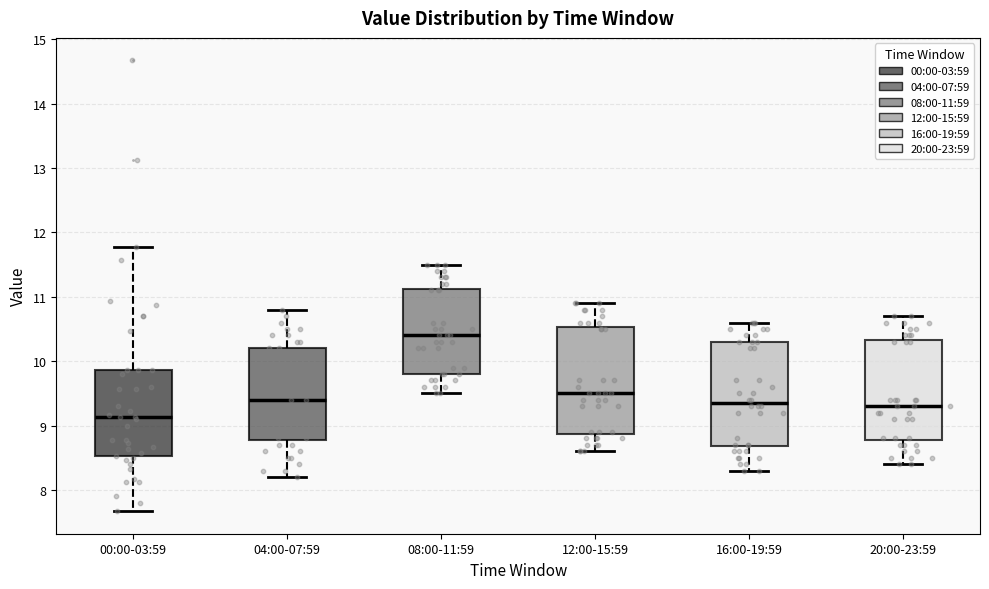

Reading left to right, transcribe this box plot: for each box, give where its median line is, the range the box spans, and where its two whiskers end, as read against the y-axis. The values are not printed on the chart, so give them approximately, as read against the axis.

00:00-03:59: median 9.1, box 8.5 to 9.9, whiskers 7.7 to 11.8
04:00-07:59: median 9.4, box 8.8 to 10.2, whiskers 8.2 to 10.8
08:00-11:59: median 10.4, box 9.8 to 11.1, whiskers 9.5 to 11.5
12:00-15:59: median 9.5, box 8.9 to 10.5, whiskers 8.6 to 10.9
16:00-19:59: median 9.4, box 8.7 to 10.3, whiskers 8.3 to 10.6
20:00-23:59: median 9.3, box 8.8 to 10.3, whiskers 8.4 to 10.7